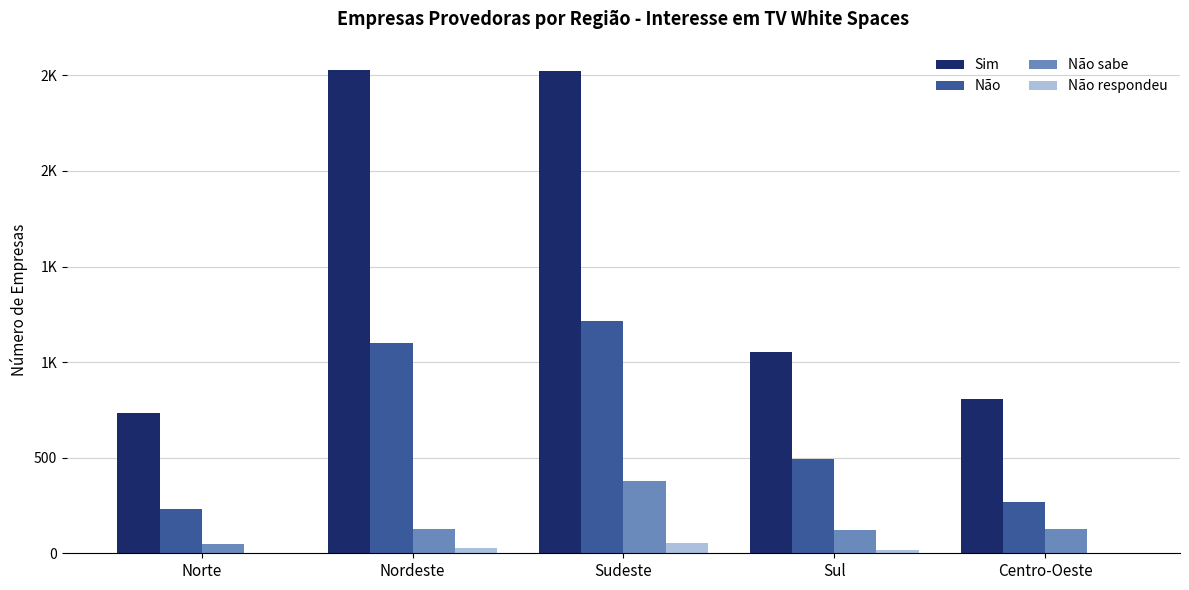

Does the chart contain stacked bars?

No